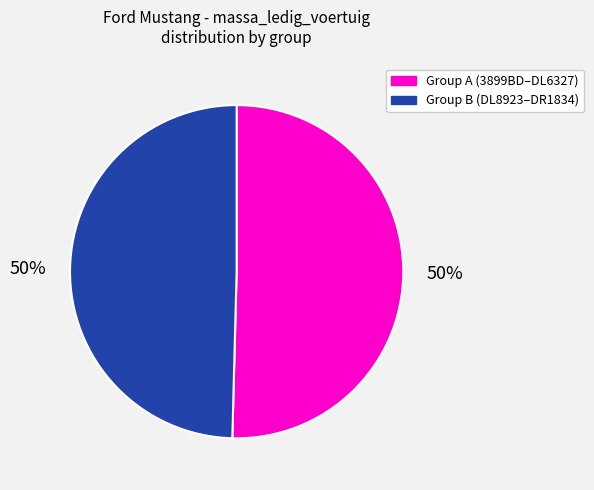

To the nearest percent, what is the average slice percentage?

50%